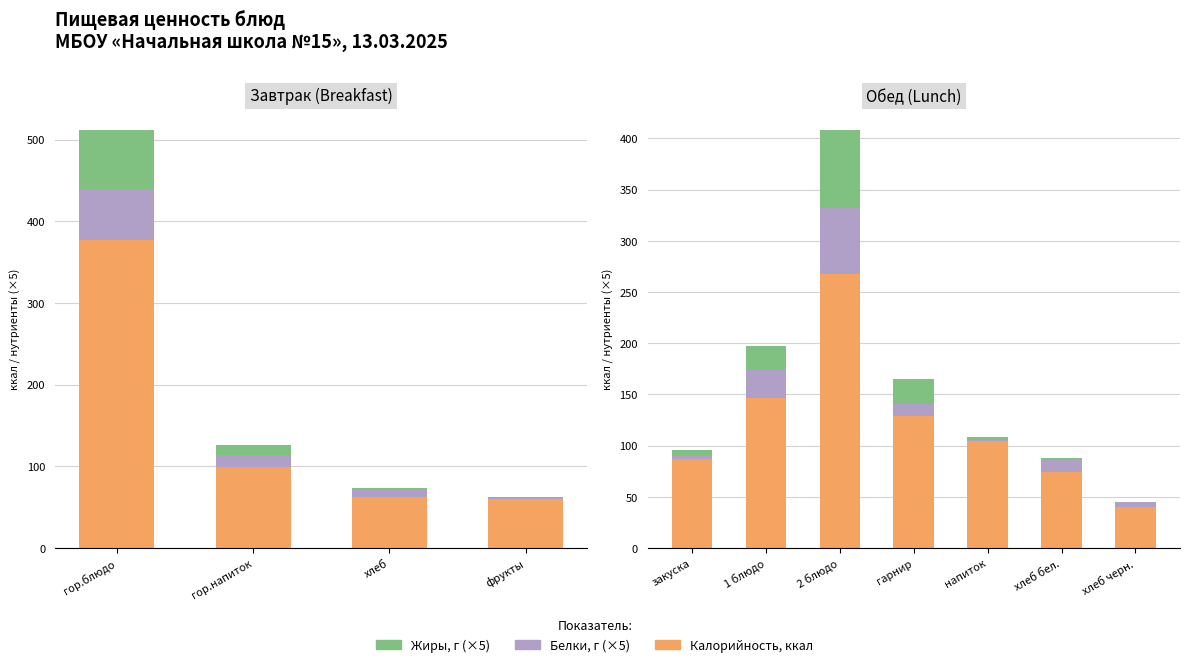

Which series has the largest range (max minus min)?

Калорийность